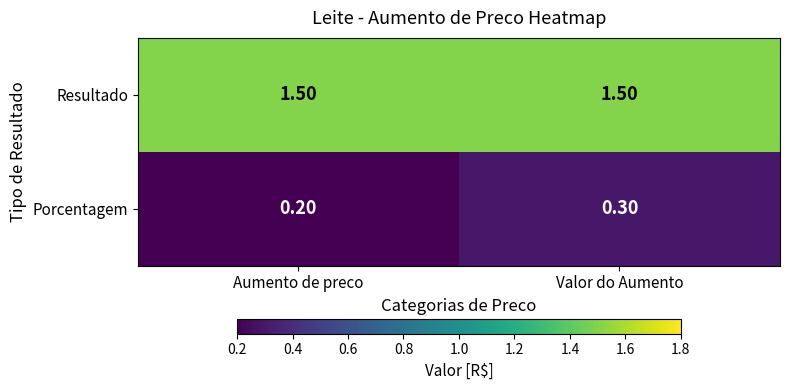

At which label does Porcentagem reach its peak?

Valor do Aumento